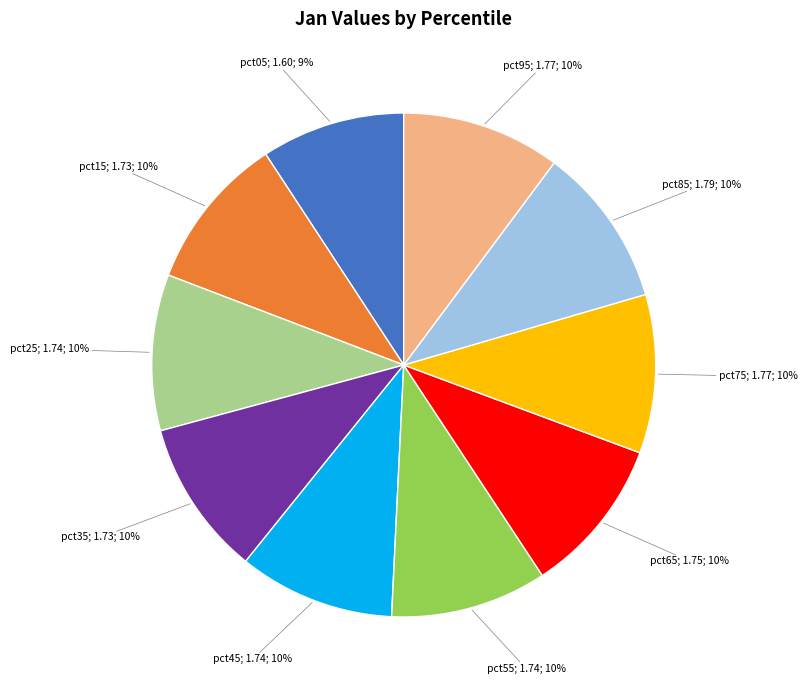

To the nearest percent, what is the average slice percentage?

10%